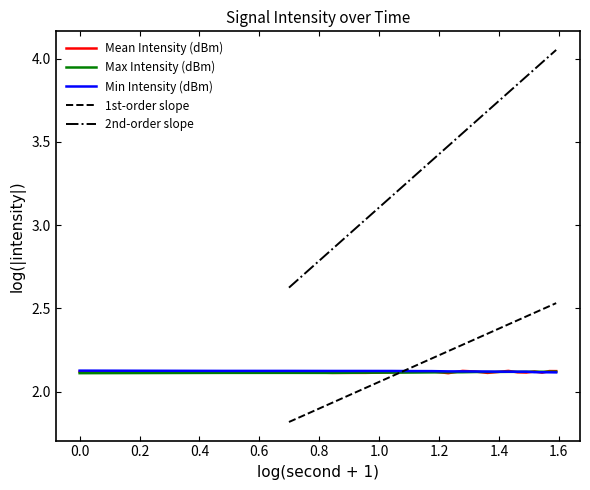

What is the sum of the Mean Intensity (dBm) values at 12 and 8?

4.2